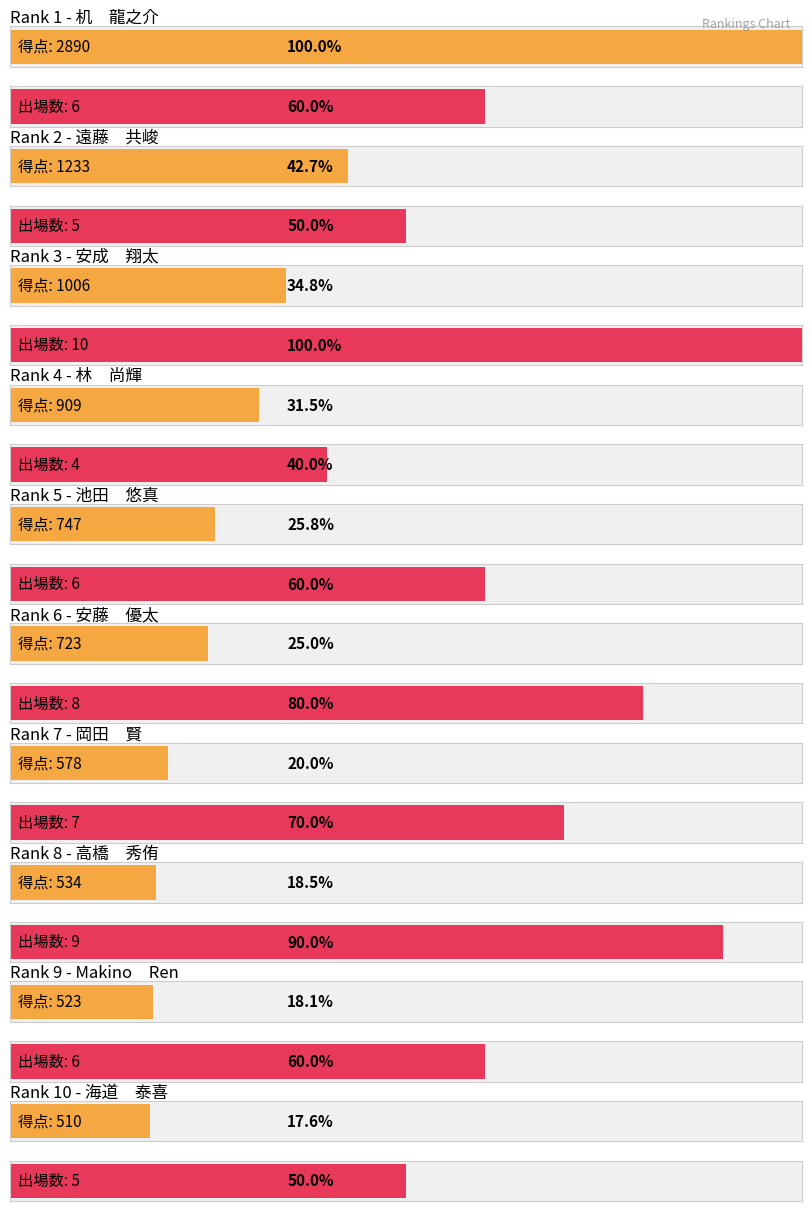

Reading left to right, what are all the values shown in this chart?

得点: 机　龍之介=2890	遠藤　共峻=1233	安成　翔太=1006	林　尚輝=909	池田　悠真=747	安藤　優太=723	岡田　賢=578	高橋　秀侑=534	Makino　Ren=523	海道　泰喜=510
出場数: 机　龍之介=6	遠藤　共峻=5	安成　翔太=10	林　尚輝=4	池田　悠真=6	安藤　優太=8	岡田　賢=7	高橋　秀侑=9	Makino　Ren=6	海道　泰喜=5